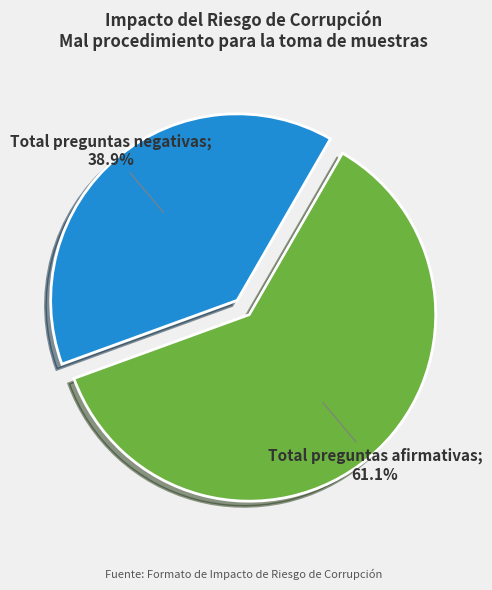

To the nearest percent, what is the difference between the largest and smallest slice percentages?

22%